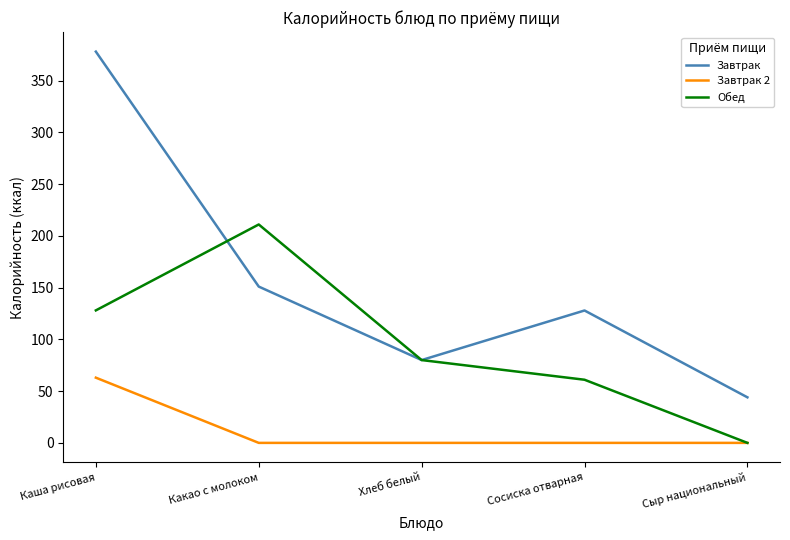

At which category is the sum across all series the highest?

Каша рисовая